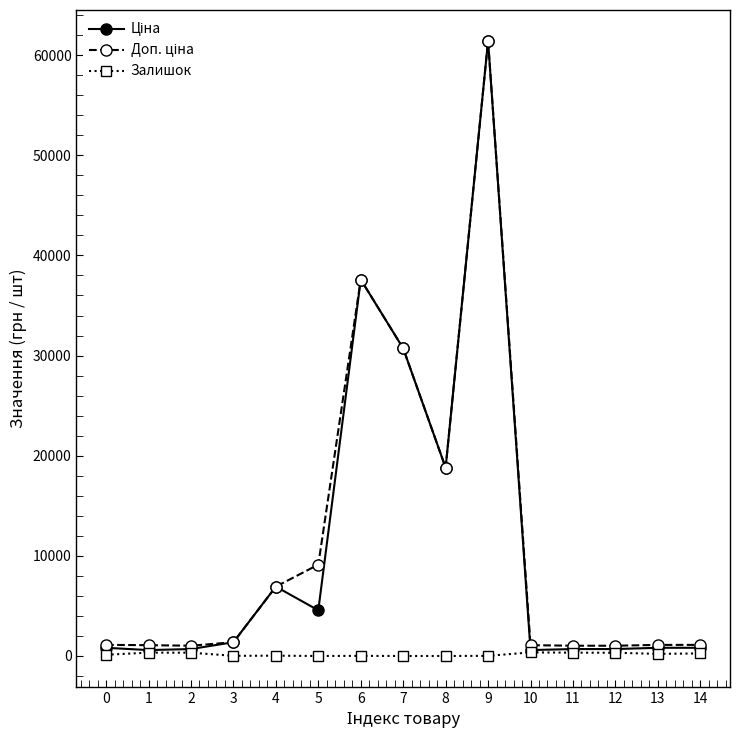

True or false: Залишок has more than 1 interior local peaks.

True